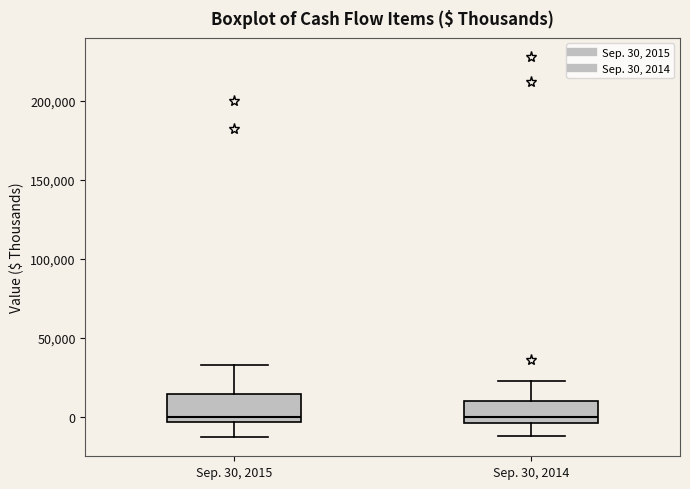

Reading left to right, read every box against the y-axis: the position of its median line, the range the box covers, and the ends of its whiskers. The values are not printed on the chart, so give them approximately, as read against the axis.

Sep. 30, 2015: median 0, box -5000 to 15000, whiskers -15000 to 35000
Sep. 30, 2014: median 0, box -5000 to 10000, whiskers -10000 to 25000